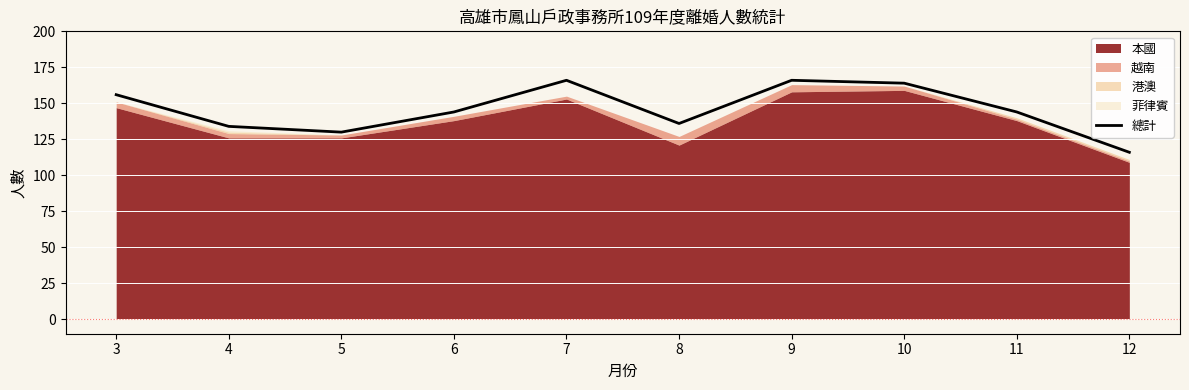

Which has a higher value, 8 or 5?

8